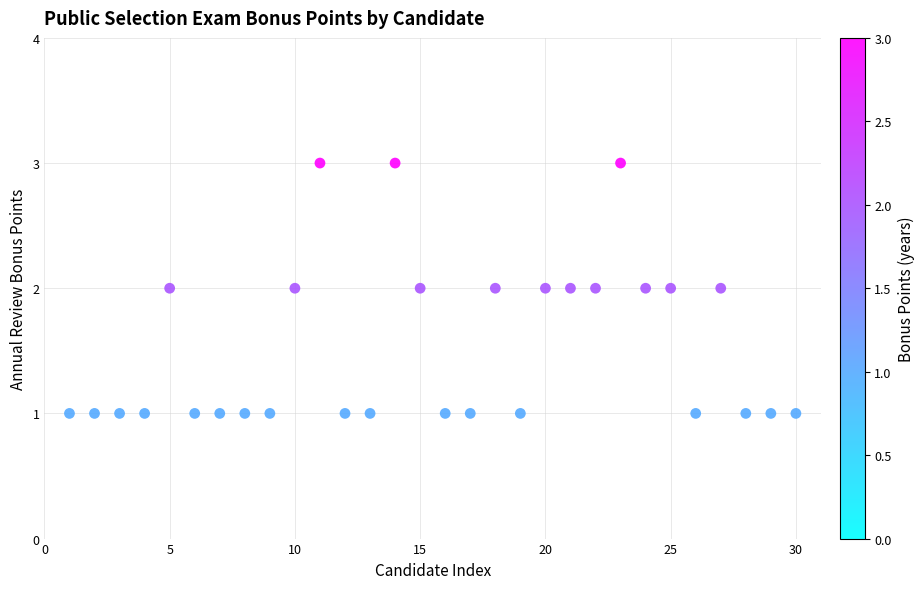

What is the range of X values (max minus min)?

29